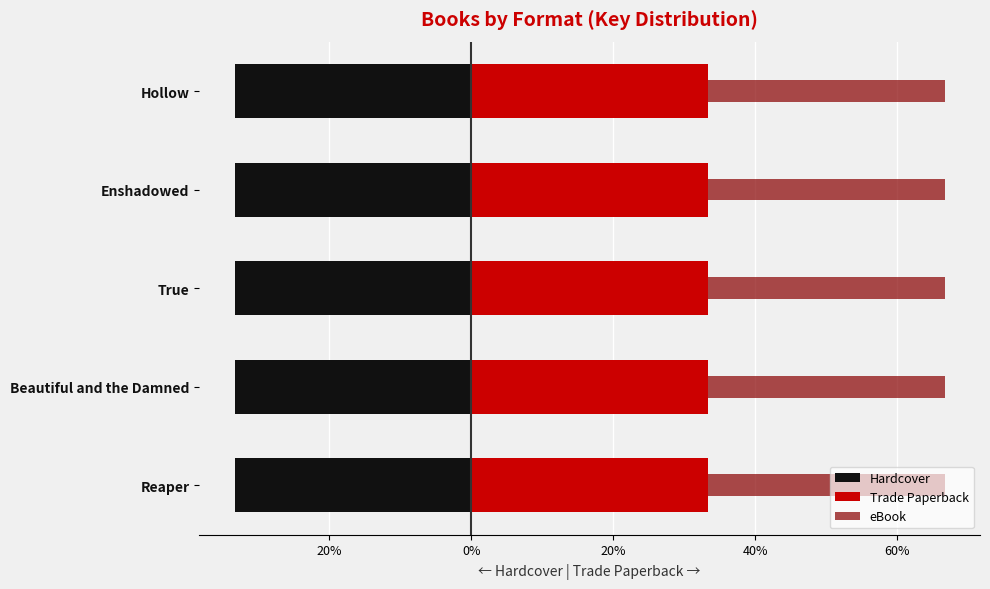

What is the difference between the highest and lowest values at 0%?

0.3